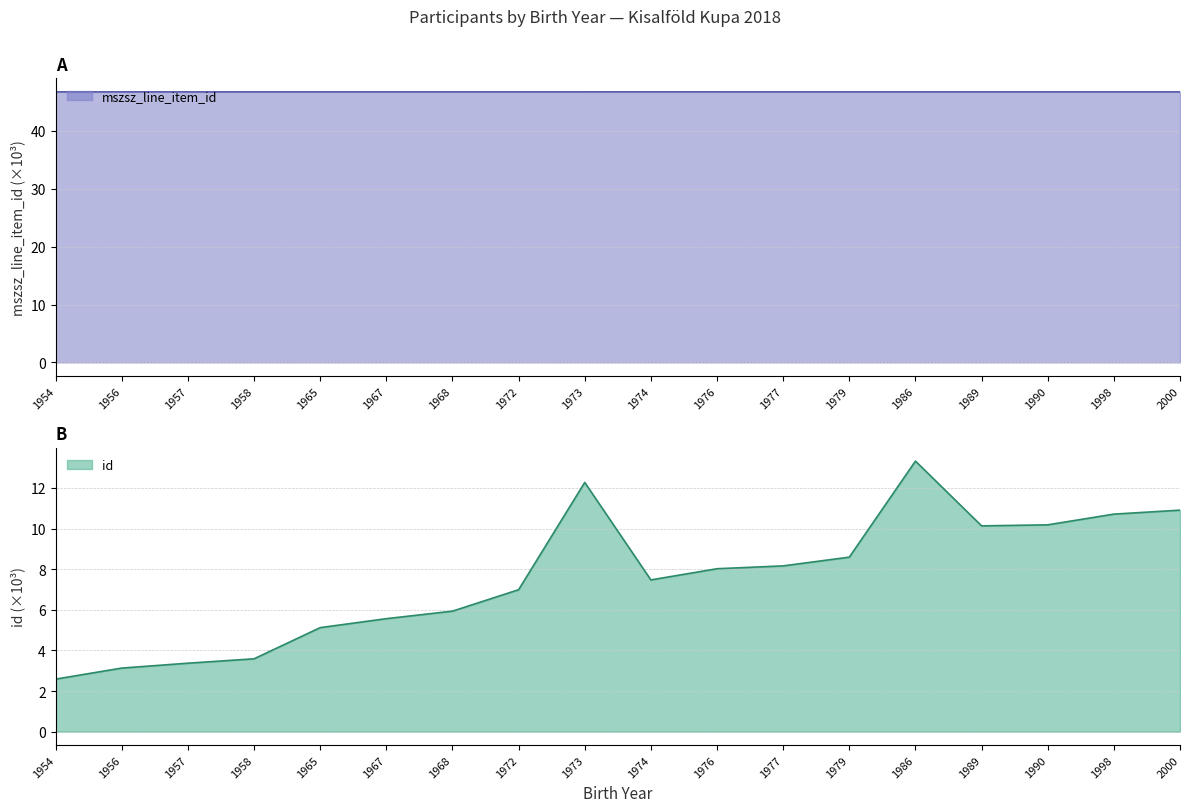

Rank the series at 1968 from lowest to highest value.

id, mszsz_line_item_id